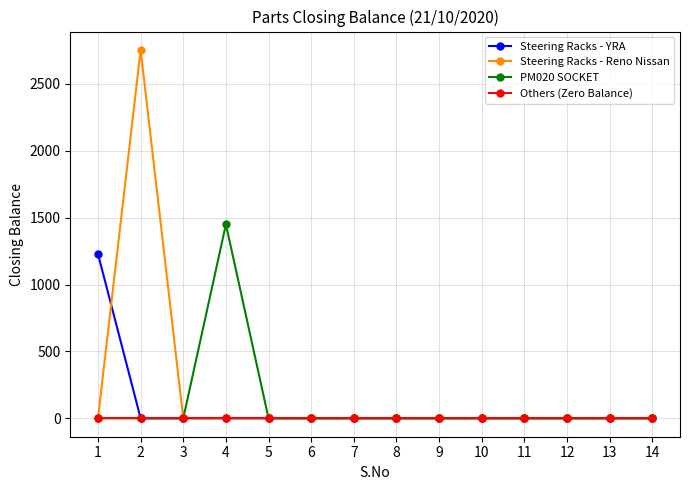

What is the highest value of the PM020 SOCKET series?

1450